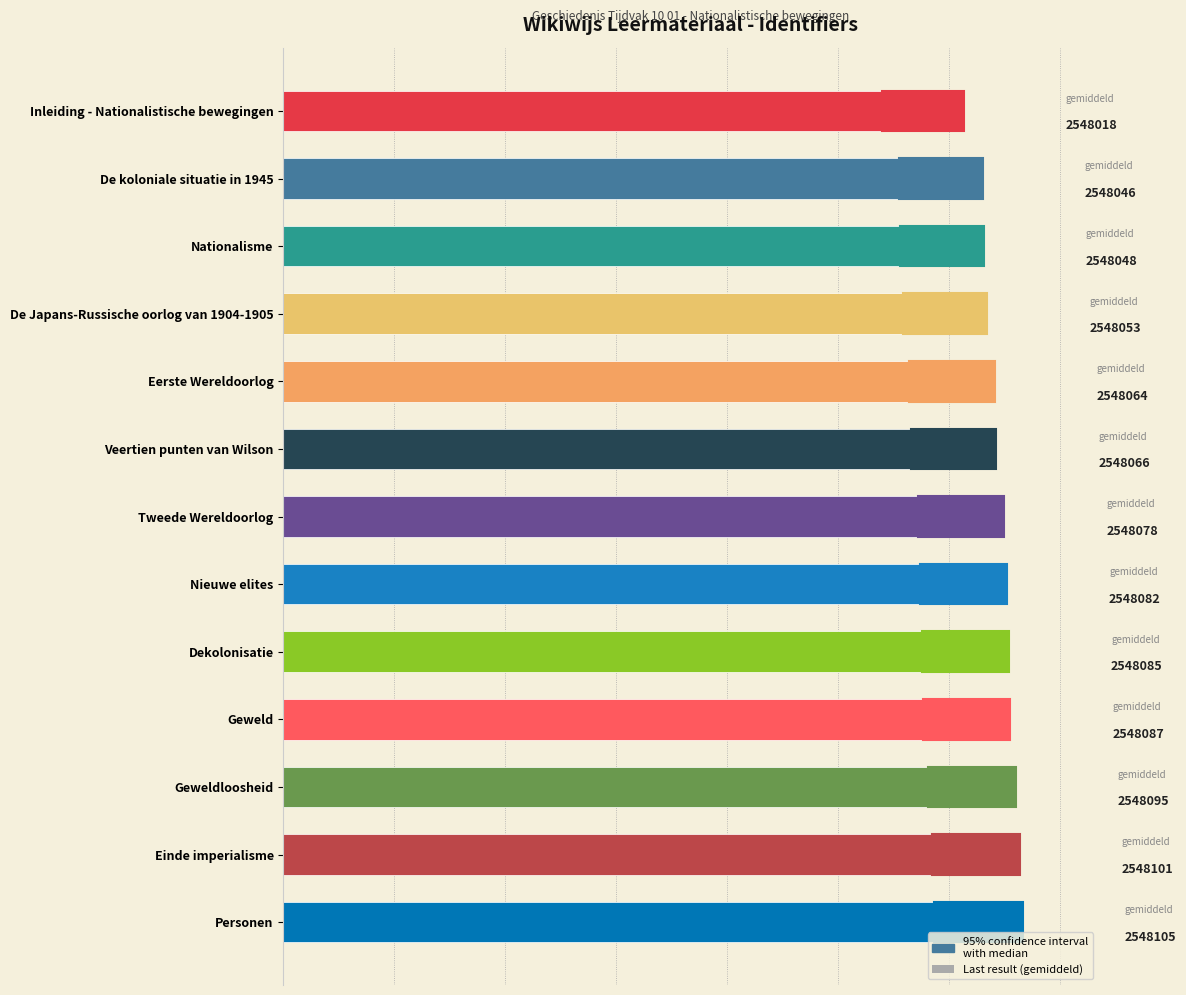

How many data points are less than 1060?

6